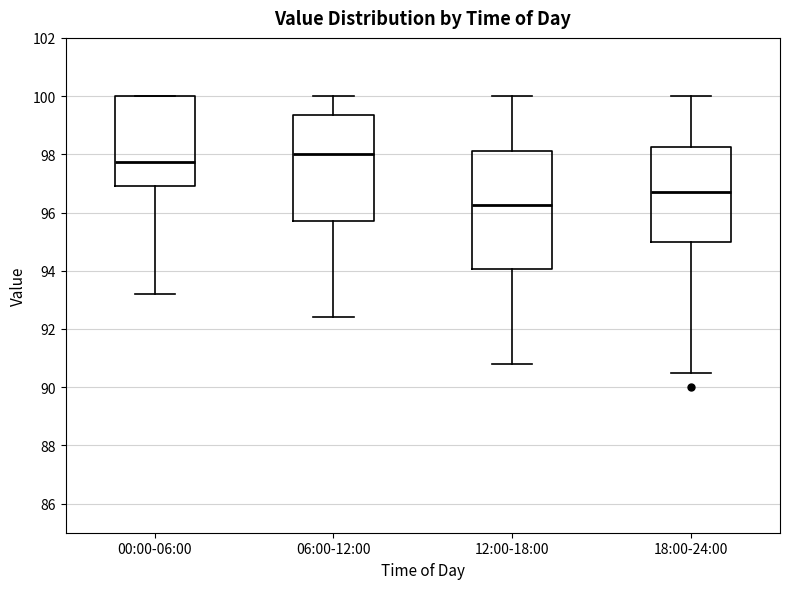

Reading left to right, read every box against the y-axis: the position of its median line, the range the box covers, and the ends of its whiskers. The values are not printed on the chart, so give them approximately, as read against the axis.

00:00-06:00: median 97.8, box 97.0 to 100.0, whiskers 93.2 to 100.0
06:00-12:00: median 98.0, box 95.8 to 99.4, whiskers 92.4 to 100.0
12:00-18:00: median 96.2, box 94.0 to 98.2, whiskers 90.8 to 100.0
18:00-24:00: median 96.8, box 95.0 to 98.2, whiskers 90.6 to 100.0